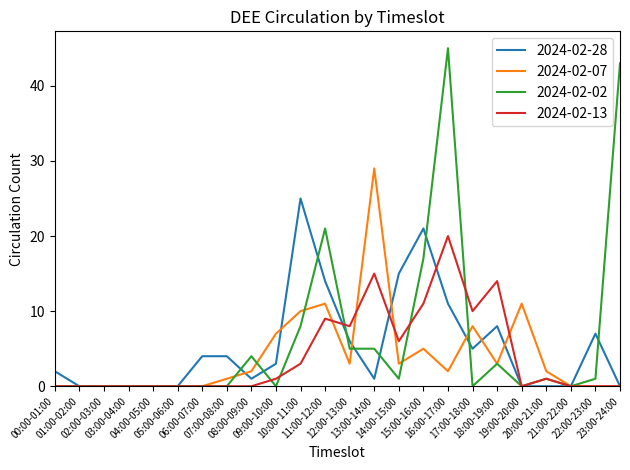

Which series has the widest spread of values?

2024-02-02